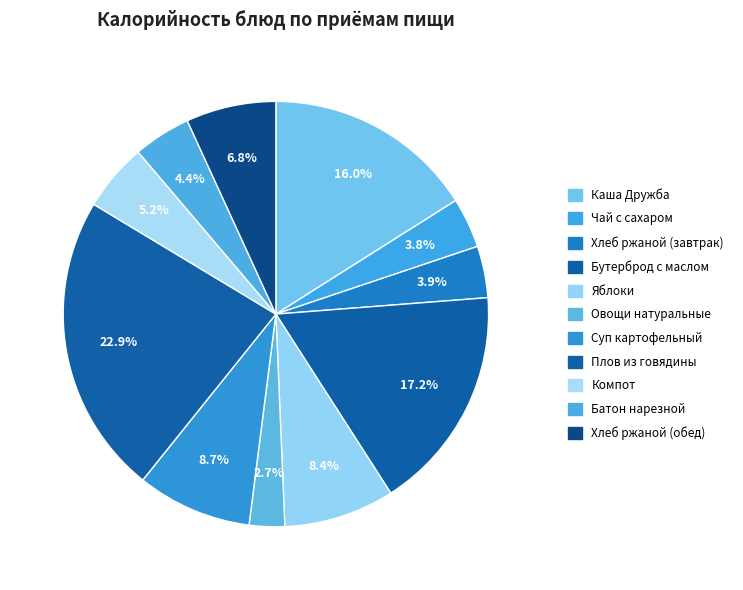

Count the number of slices in the pie.

11